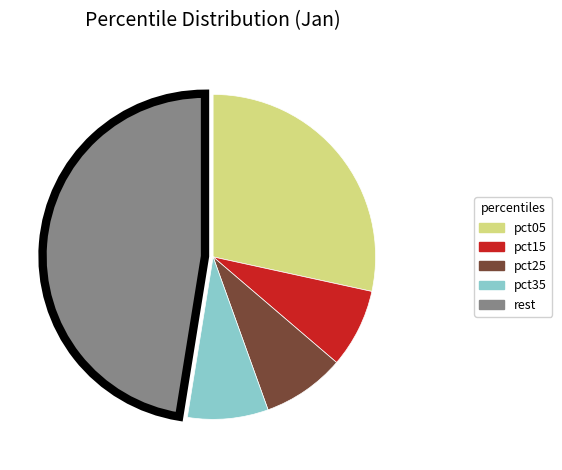

Does any single category account for the majority?

No